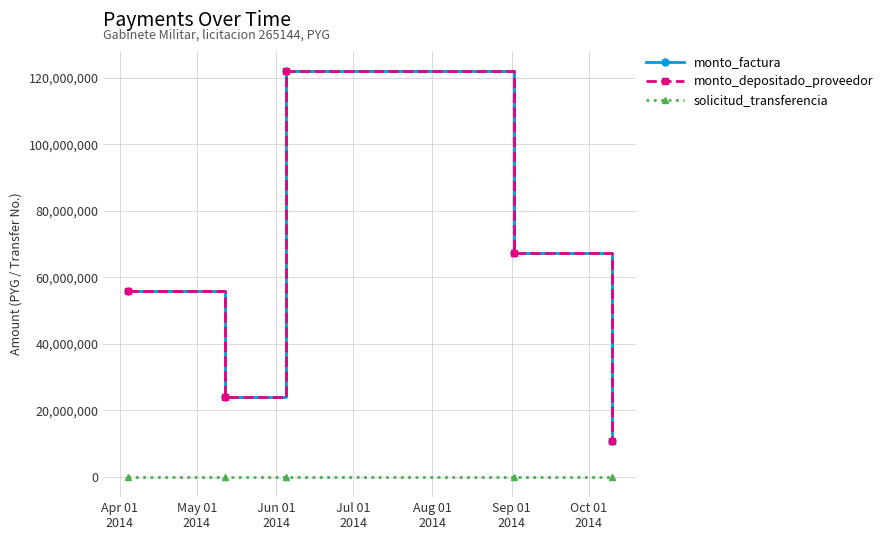

Is this an area chart (filled region under the line)?

No